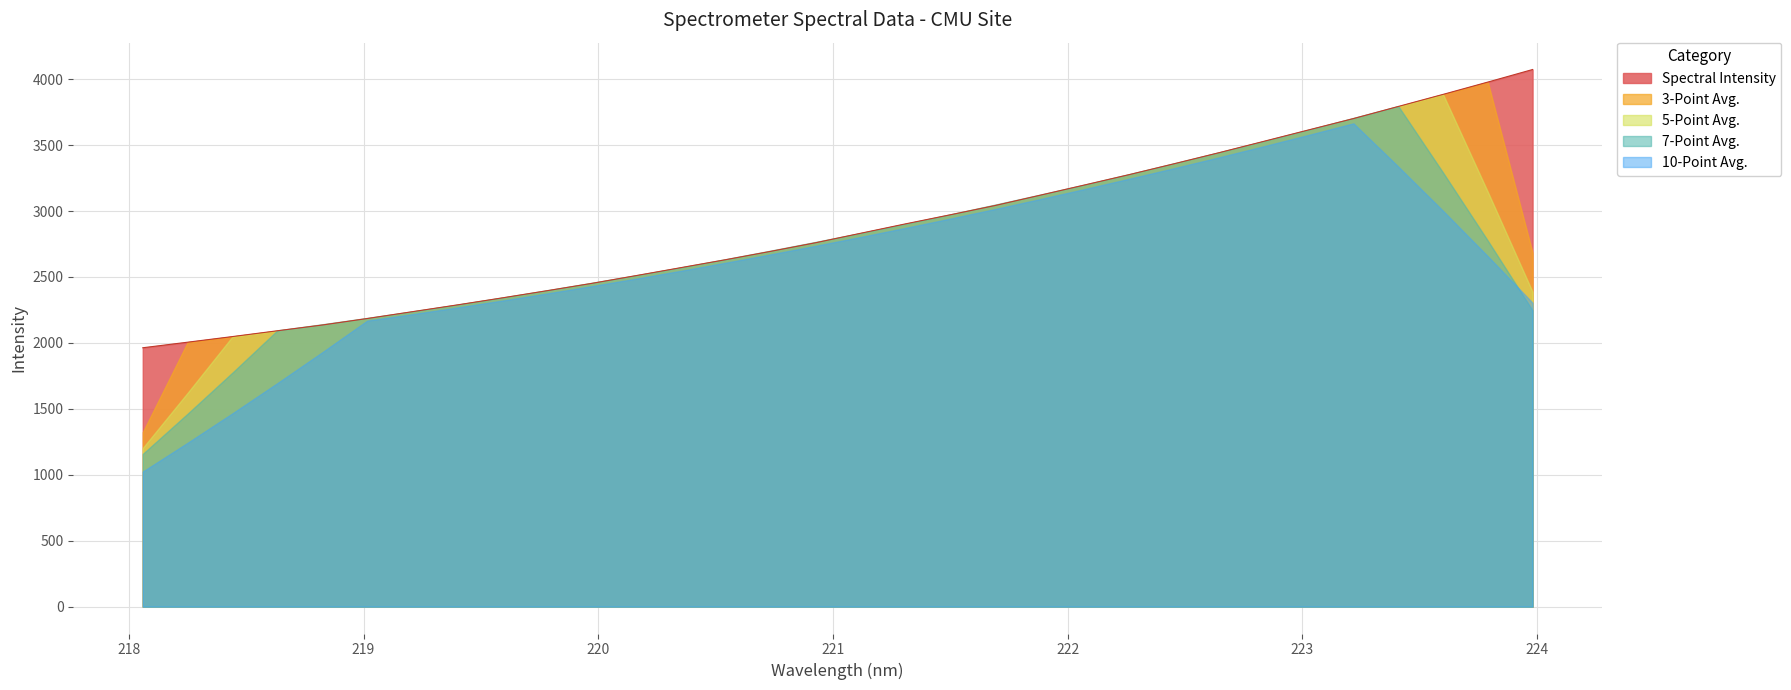

Which category has the lowest value across all series?

218.0596